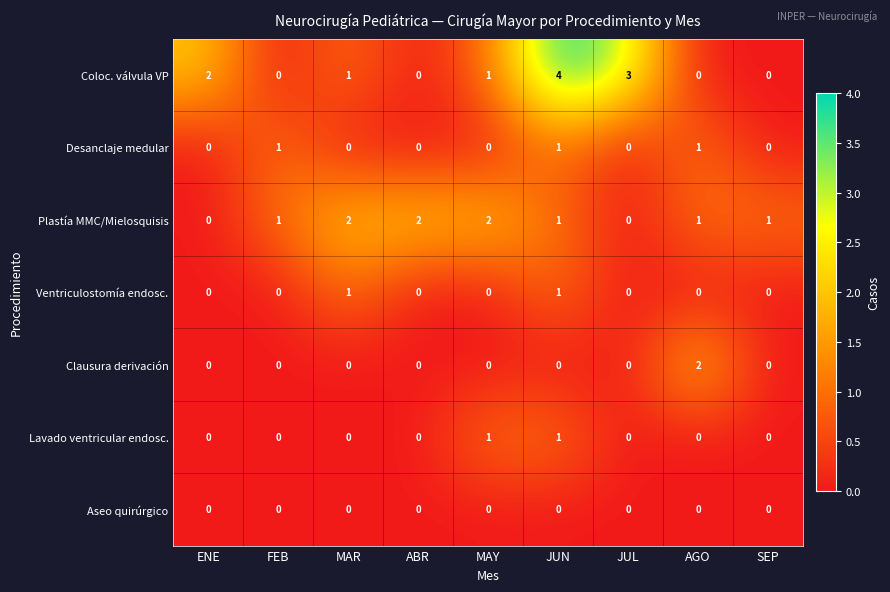

The value of Ventriculostomía endosc. at JUN is 1. True or false?

True